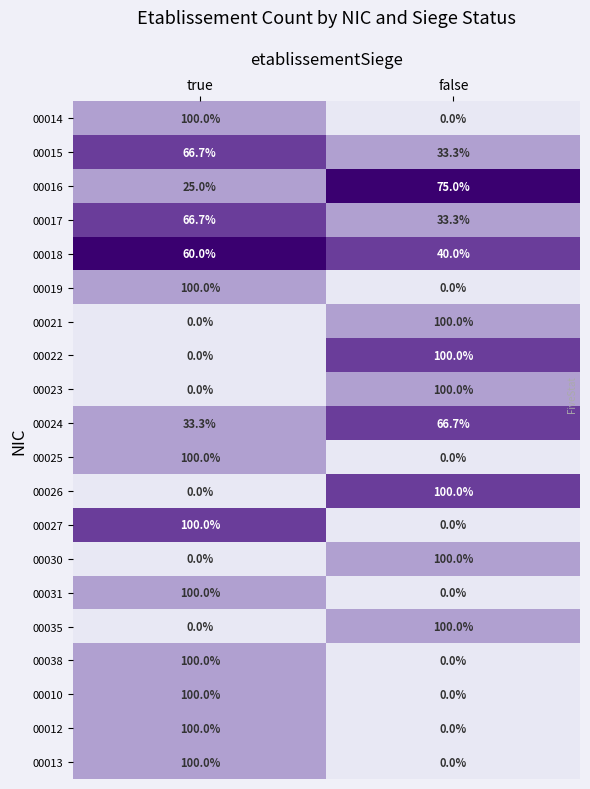

Rank the categories by 00015 value from highest to lowest.

true, false